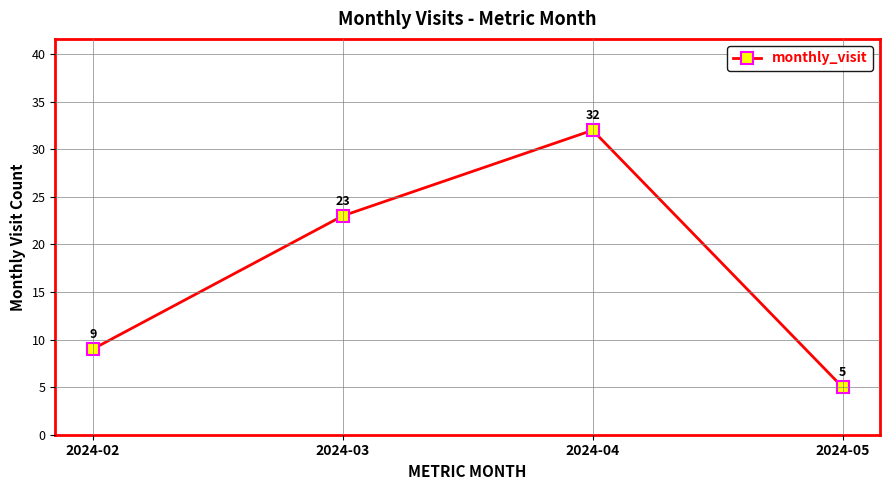

The value at 2024-02 is 9. True or false?

True